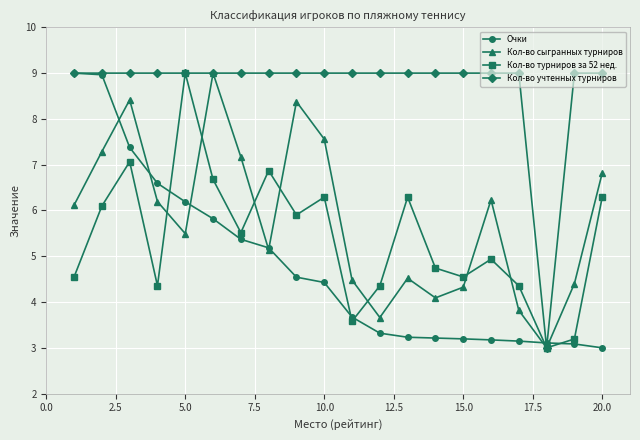

At how many categories does at least one series exceed 4?

19